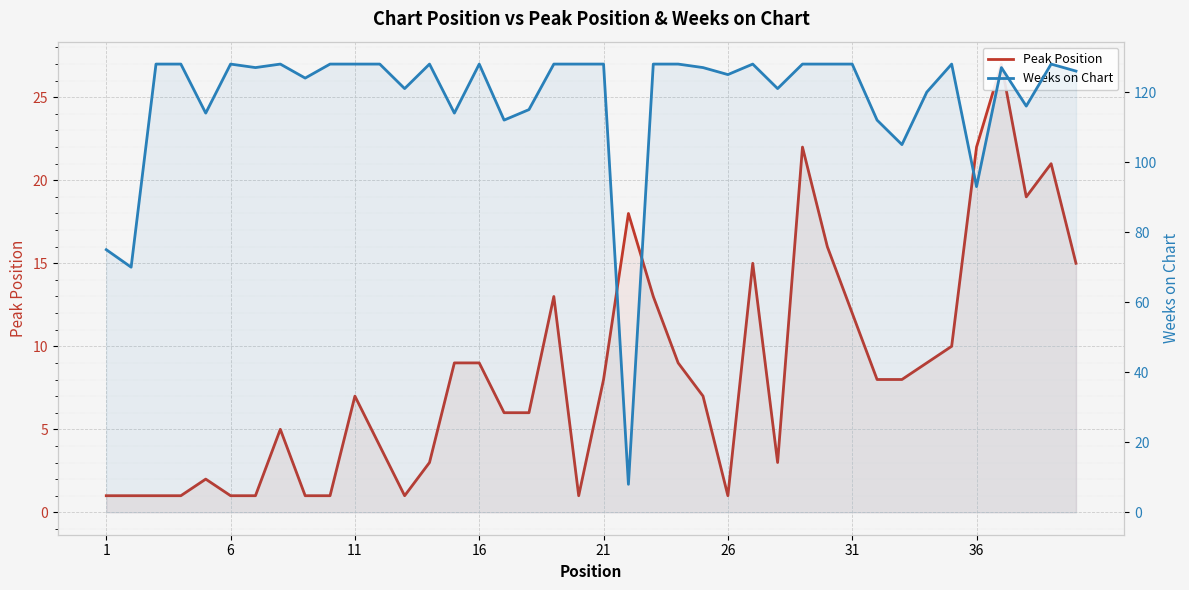

How many lines are shown in the chart?

2